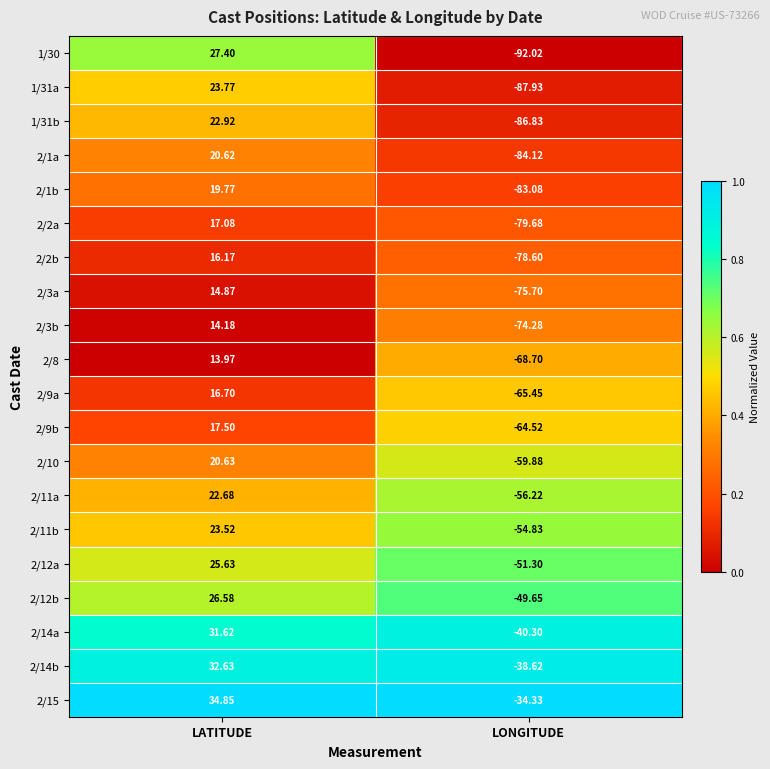

At which category is the sum across all series the highest?

LATITUDE